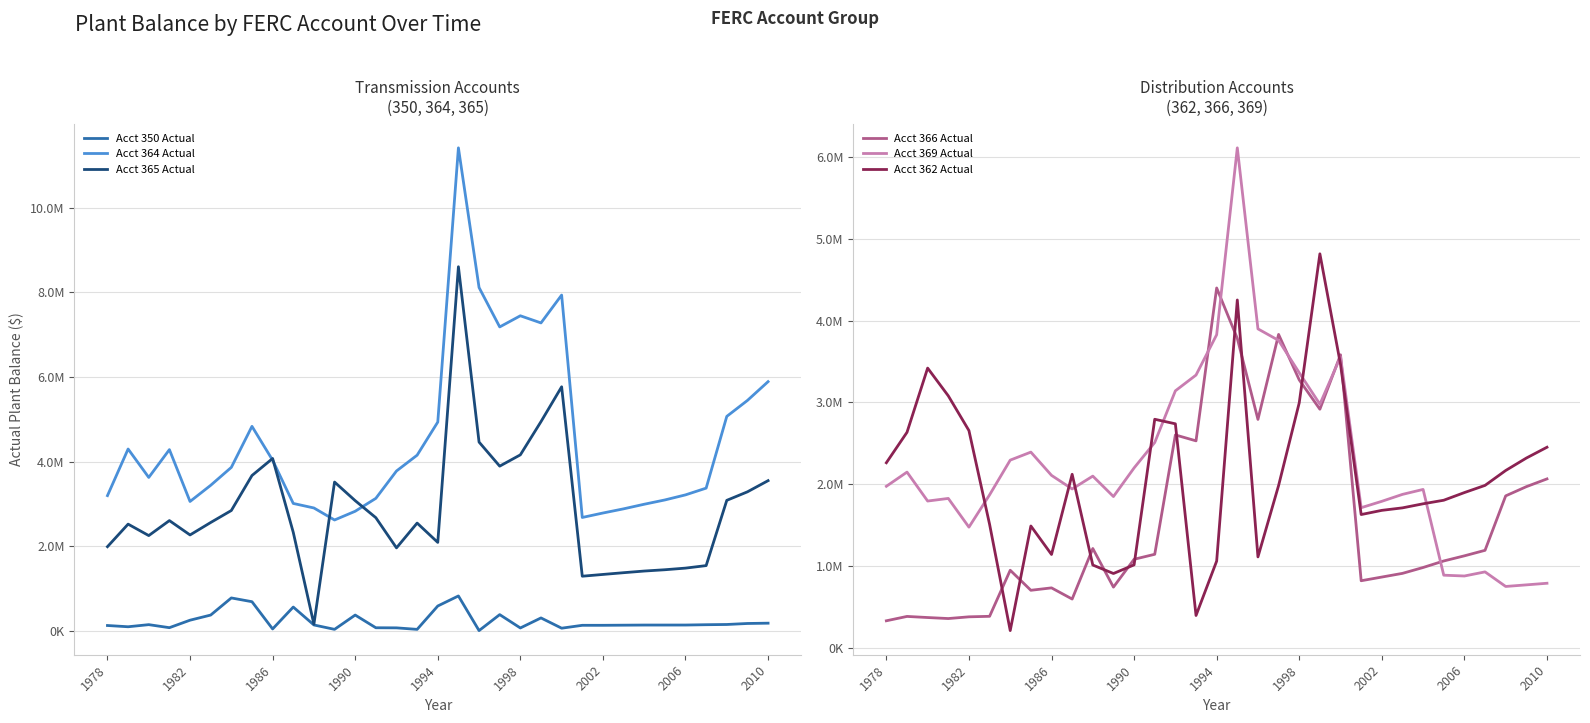

What is the approximate value of Acct 366 Actual at 1990?

1086181.0